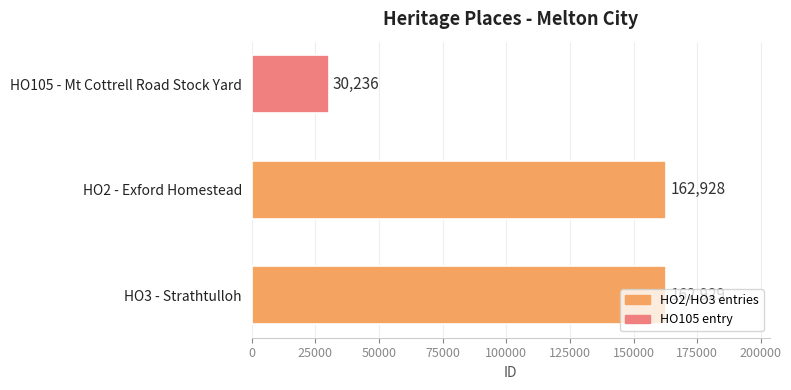

Is it true that the value at HO105 - Mt Cottrell Road Stock Yard is 30236?

True